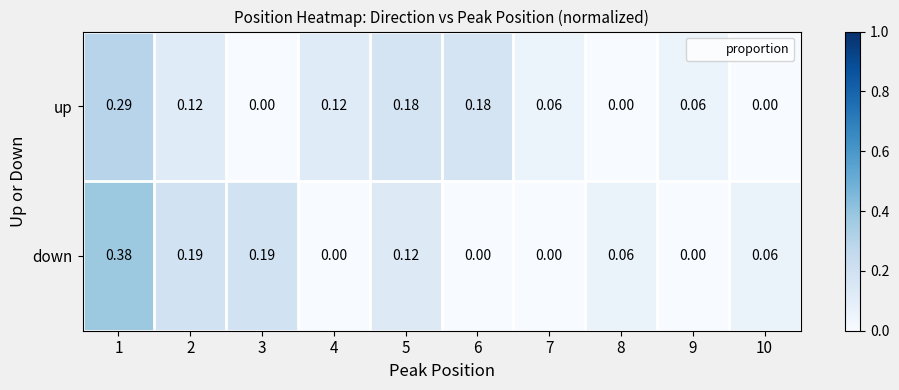

Which label corresponds to the largest value in the chart?

1